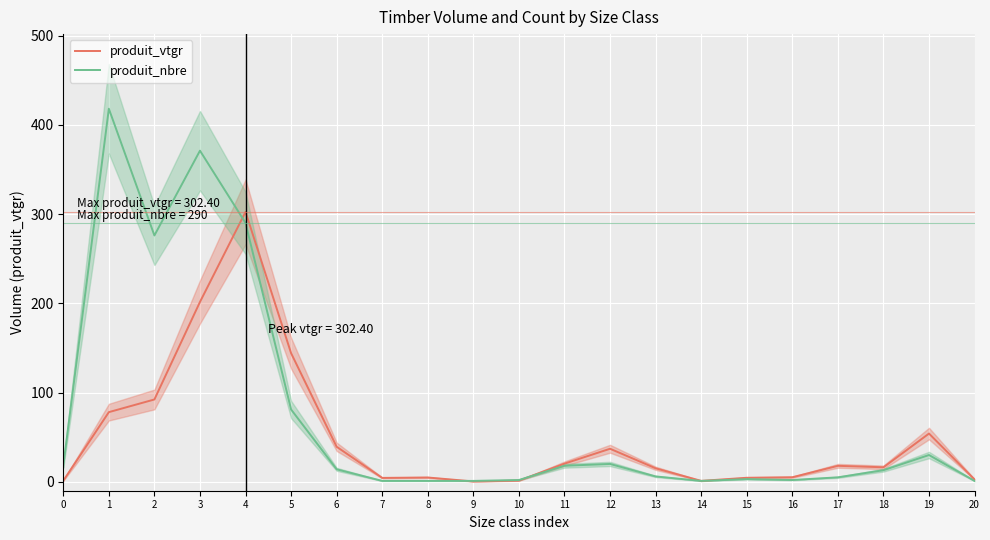

Is the value of produit_vtgr at 12 greater than the value of produit_nbre at 1?

No